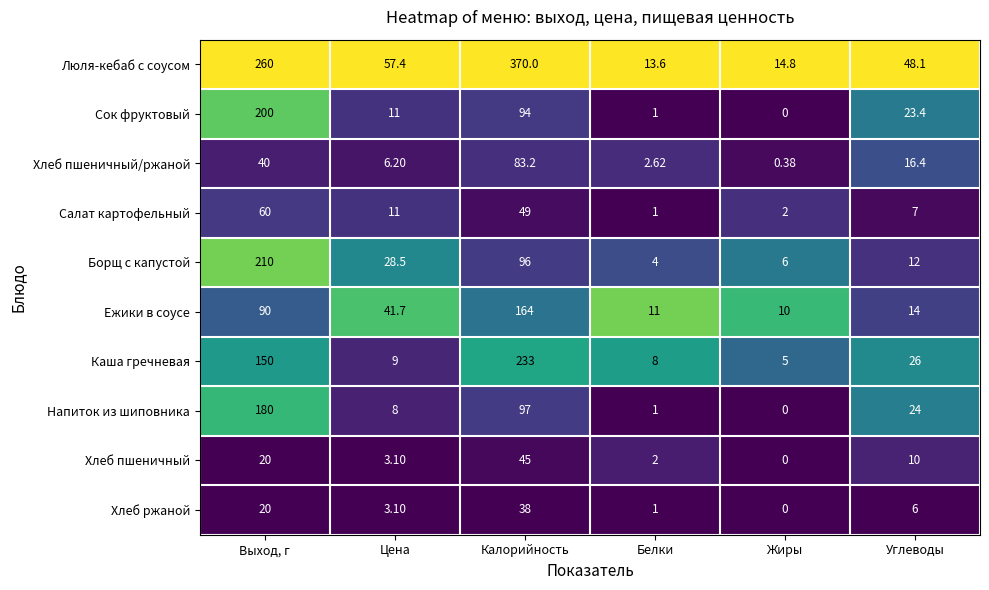

Which label corresponds to the largest value in the chart?

Калорийность